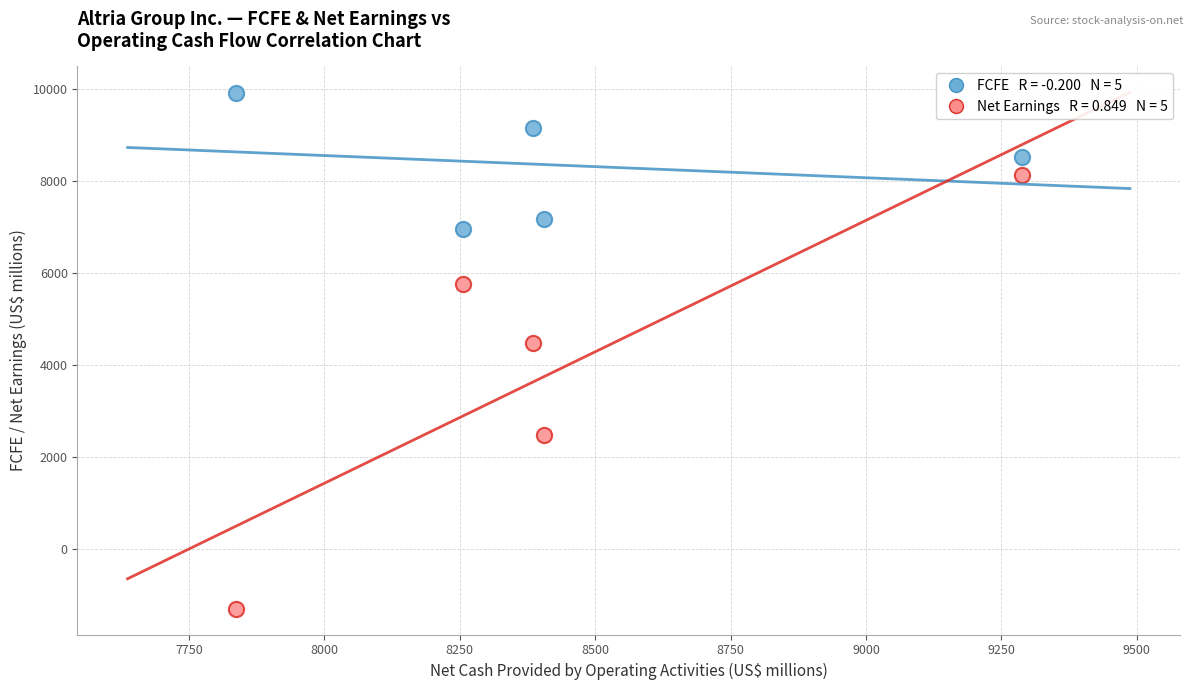

Across all data points, what is the average X value?

8434